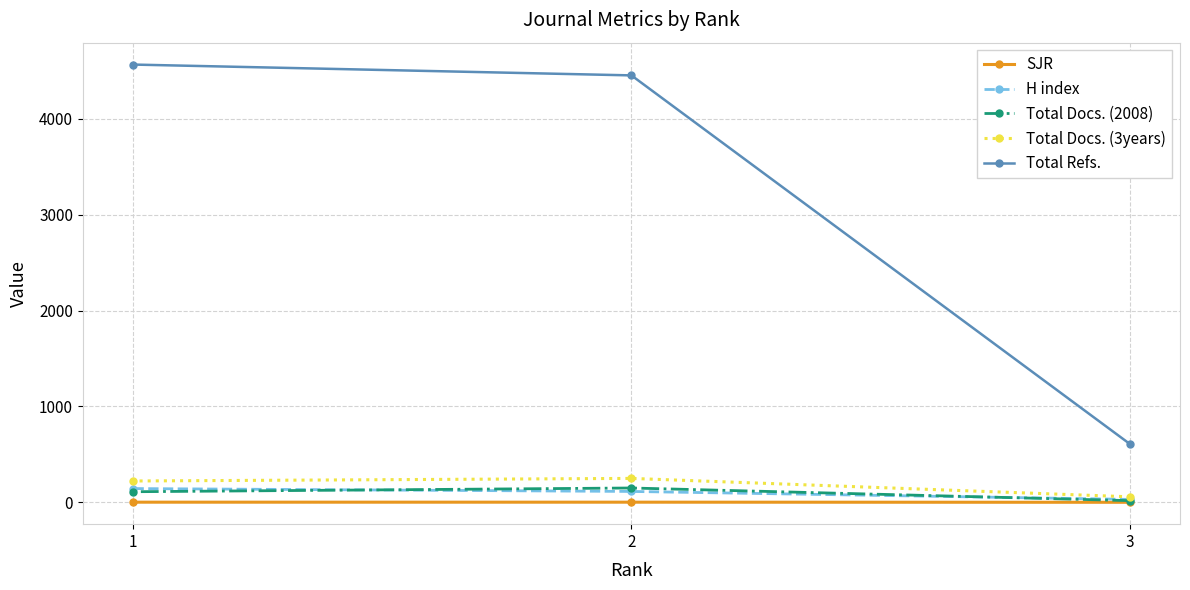

What is the lowest value of the Total Docs. (3years) series?

57.0